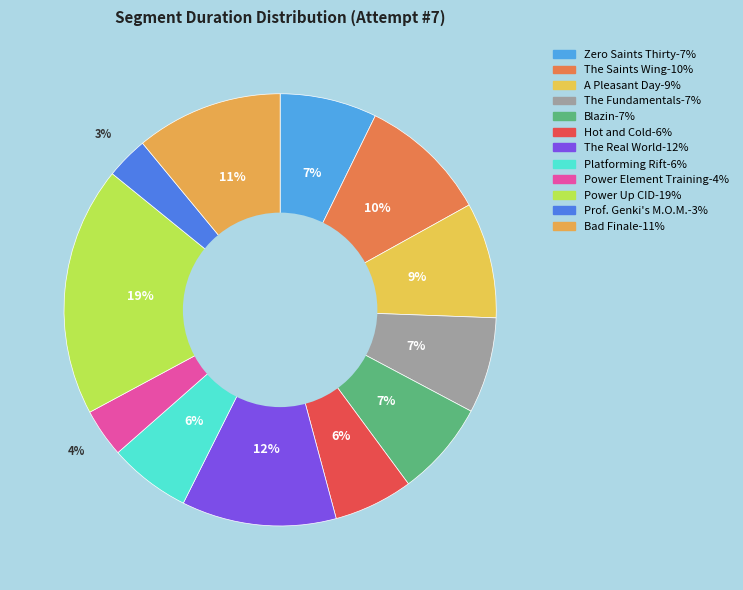

Count the number of slices in the pie.

12